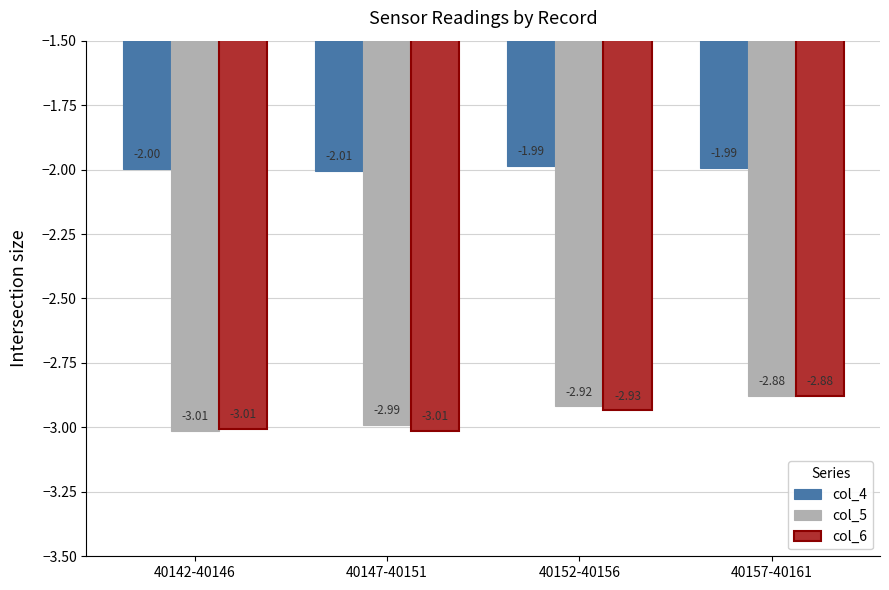

Rank the categories by col_5 value from highest to lowest.

40157-40161, 40152-40156, 40147-40151, 40142-40146